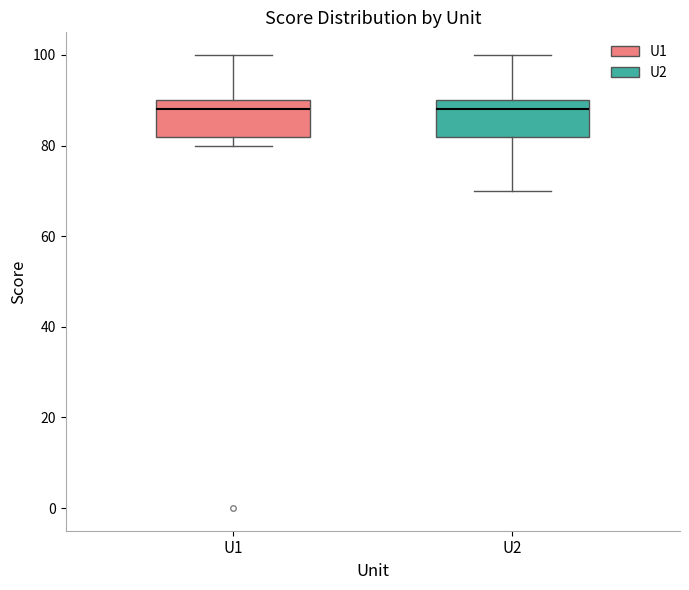

Where does the upper whisker of the box for U2 end on the y-axis? The values are not printed on the chart, so give them approximately, as read against the axis.

100